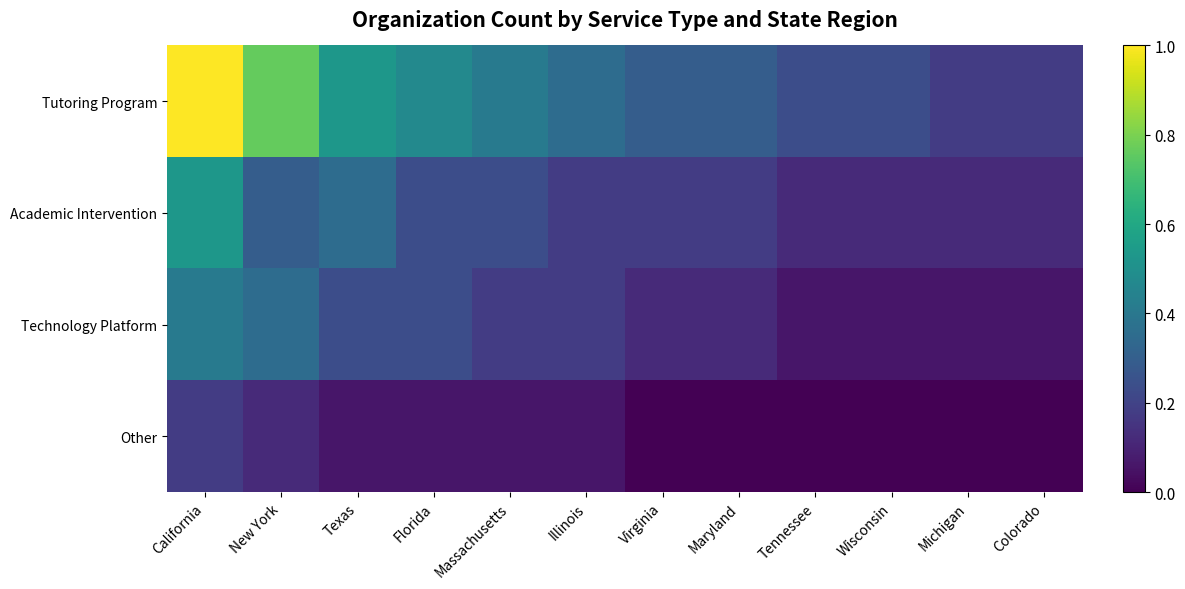

At which category is the sum across all series the highest?

California